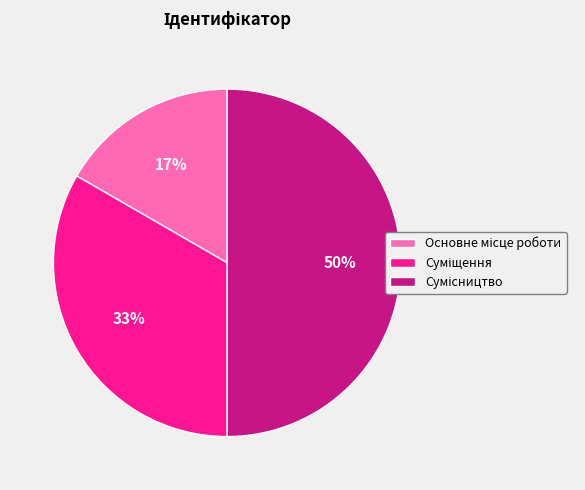

To the nearest percent, what is the difference between the largest and smallest slice percentages?

33%